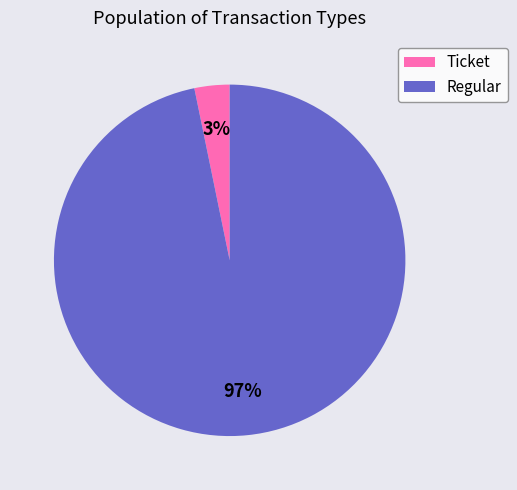

How many slices are in this pie chart?

2